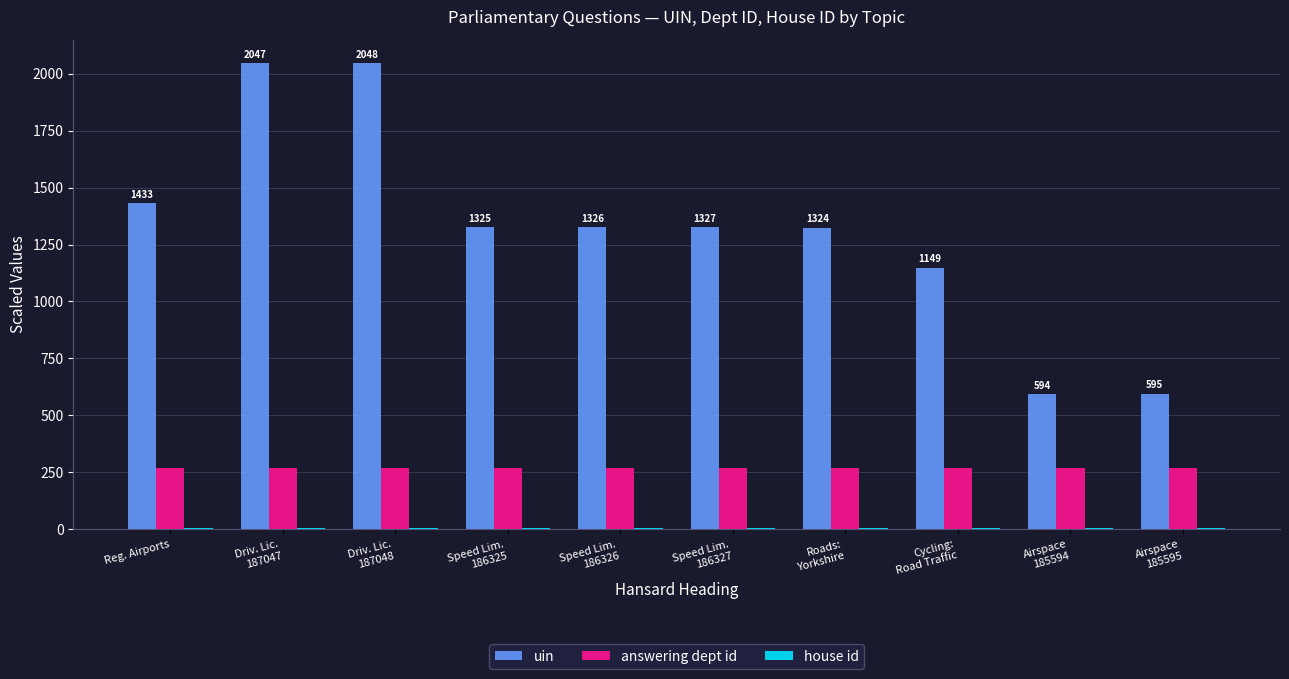

Which series has the widest spread of values?

uin